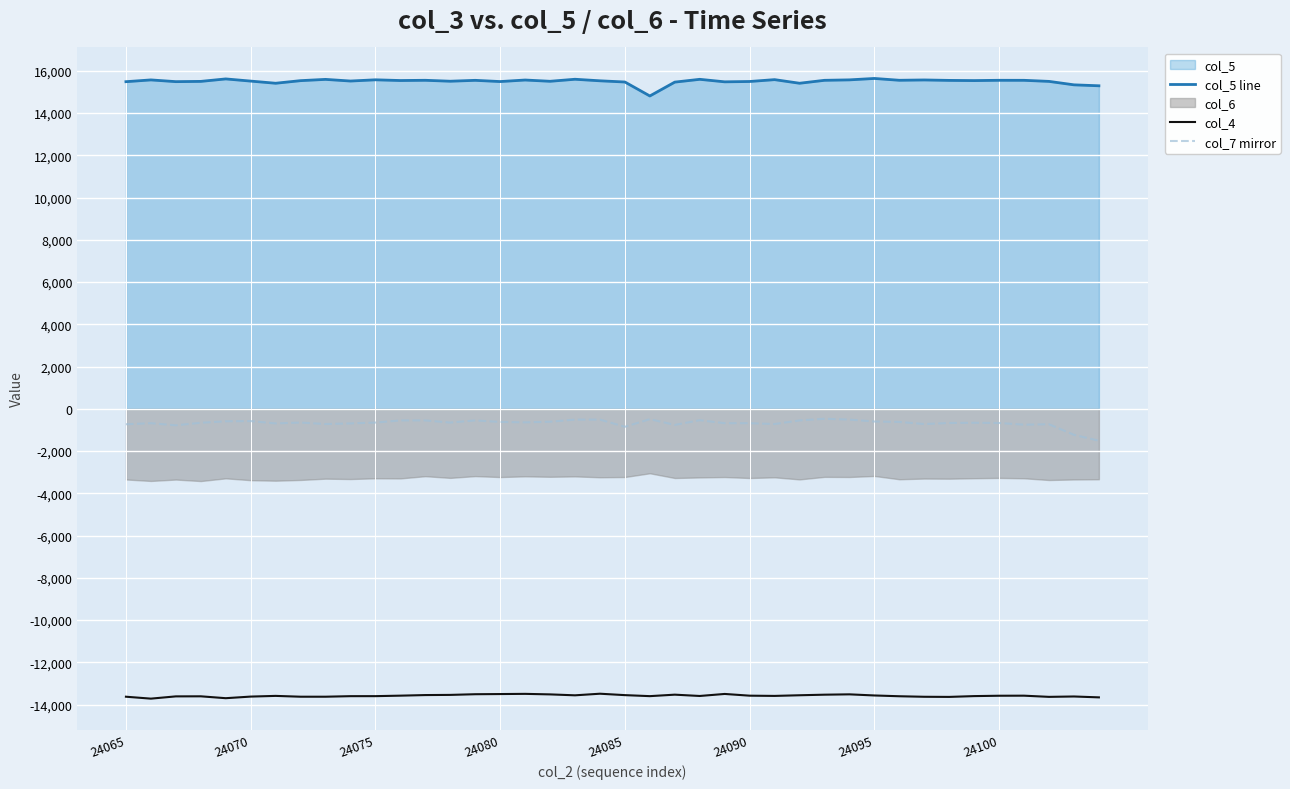

True or false: col_4 and col_7 mirror intersect in this chart.

False